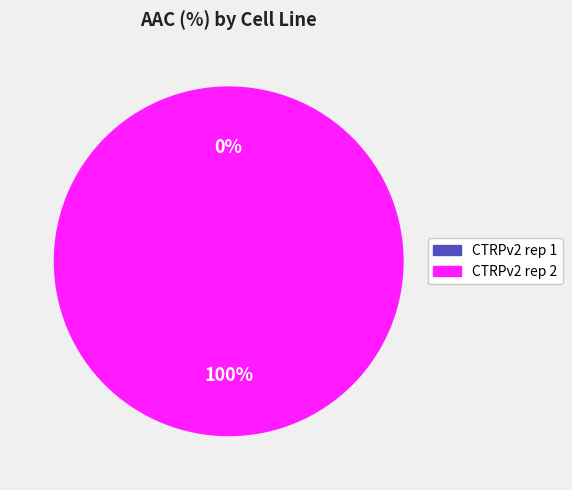

How many segments does this pie chart have?

2